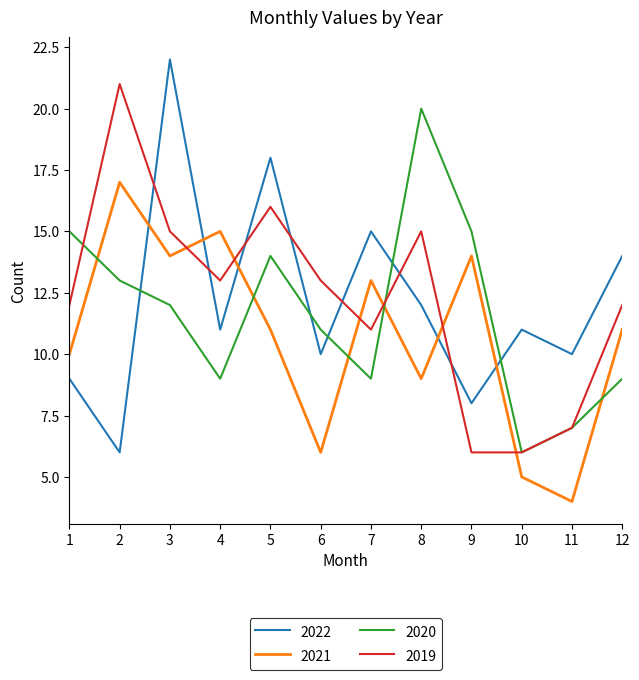

Where is 2022 nearest to the value 14?

12